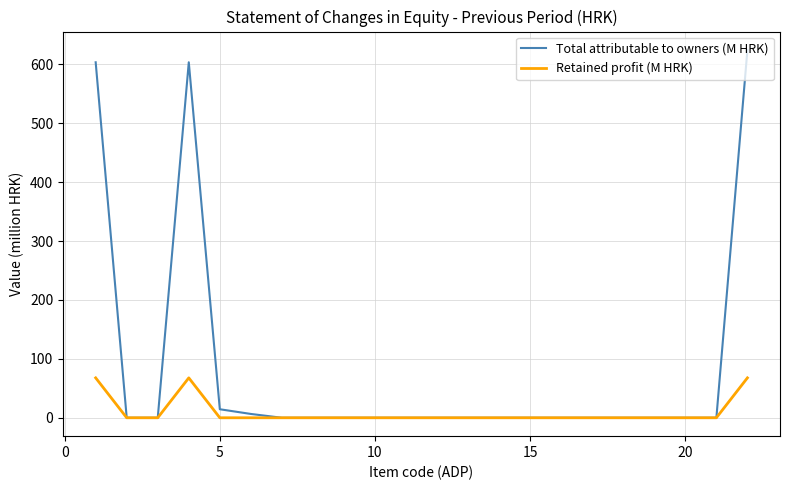

Which series has the largest total across all categories?

Total attributable to owners (M HRK)